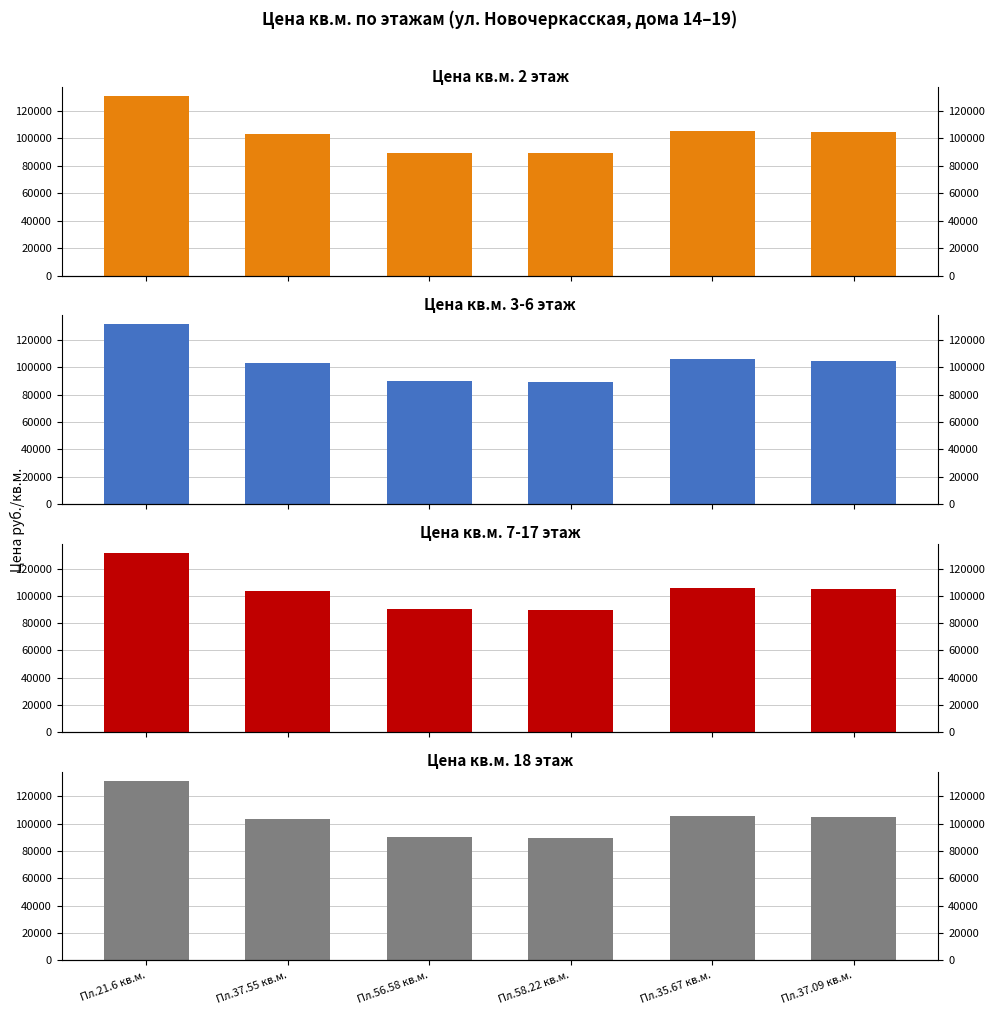

The Цена кв.м. 3-6 этаж series shows 105621 at Пл.35.67 кв.м.. True or false?

True